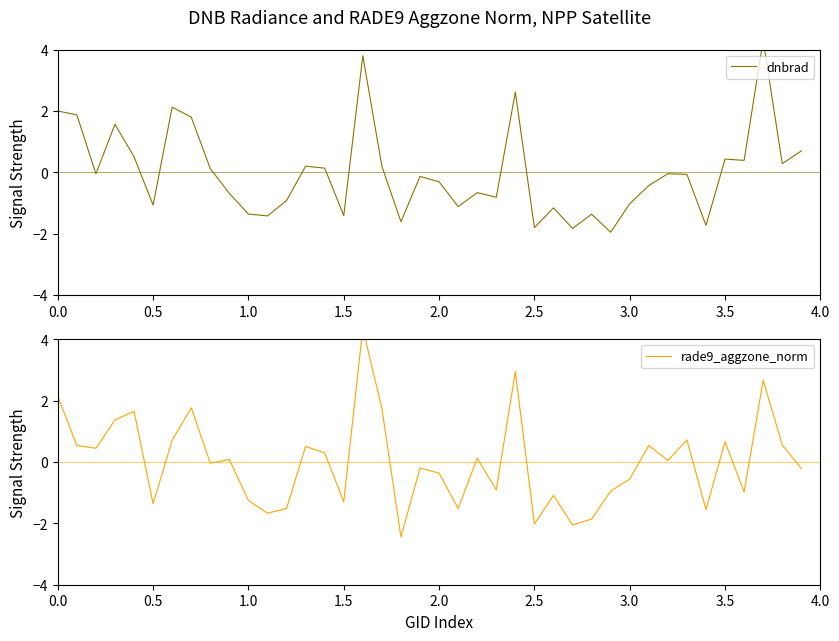

How many interior local valleys does the rade9_aggzone_norm series have?

13